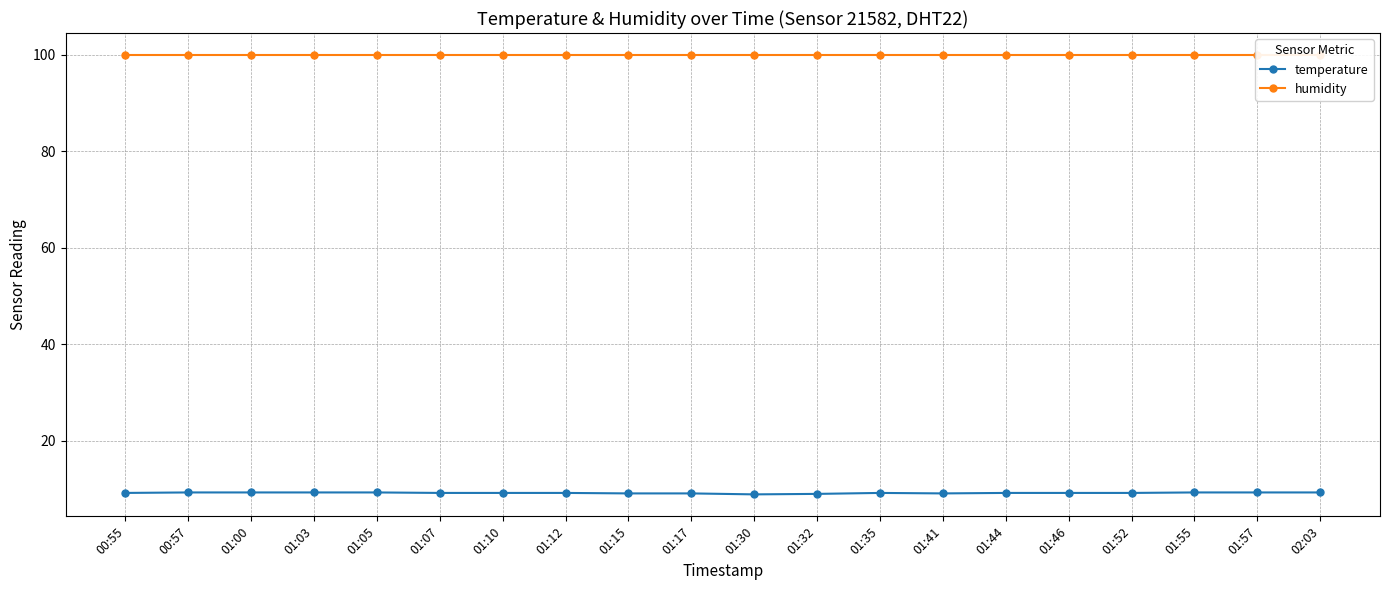

What is the average value of the temperature series?

9.2